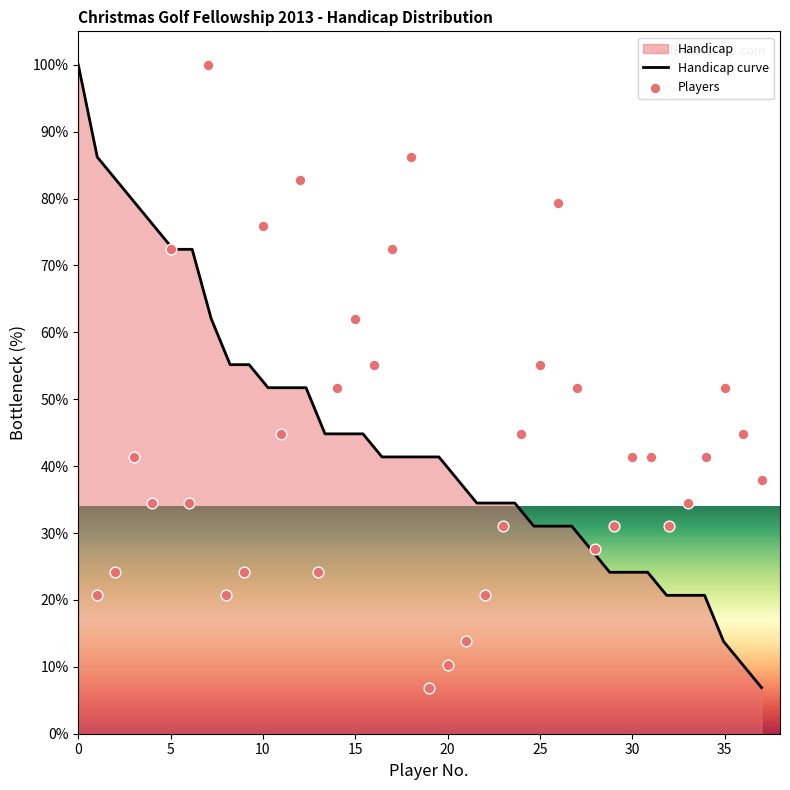

What is the change in value from 11 to 26?

+34.5